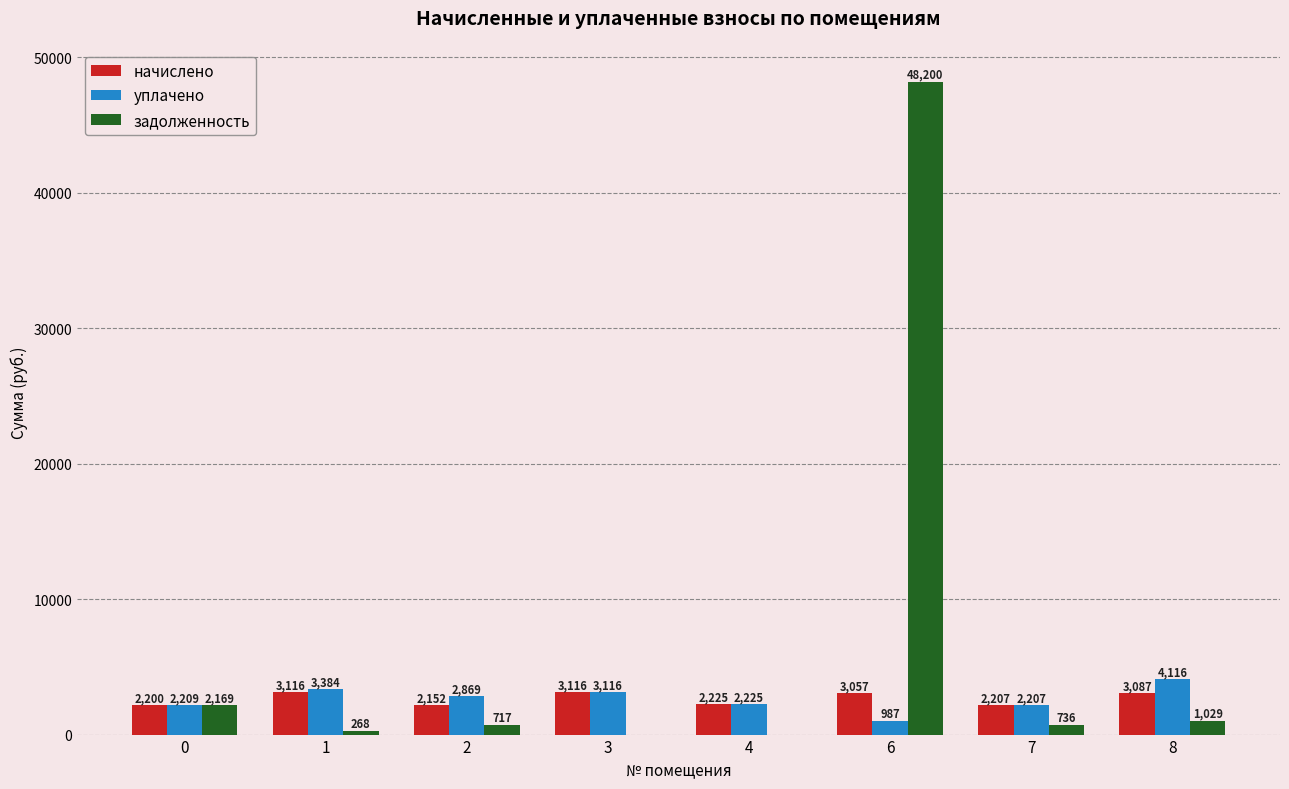

What is the total value across all series at 1?

6767.2